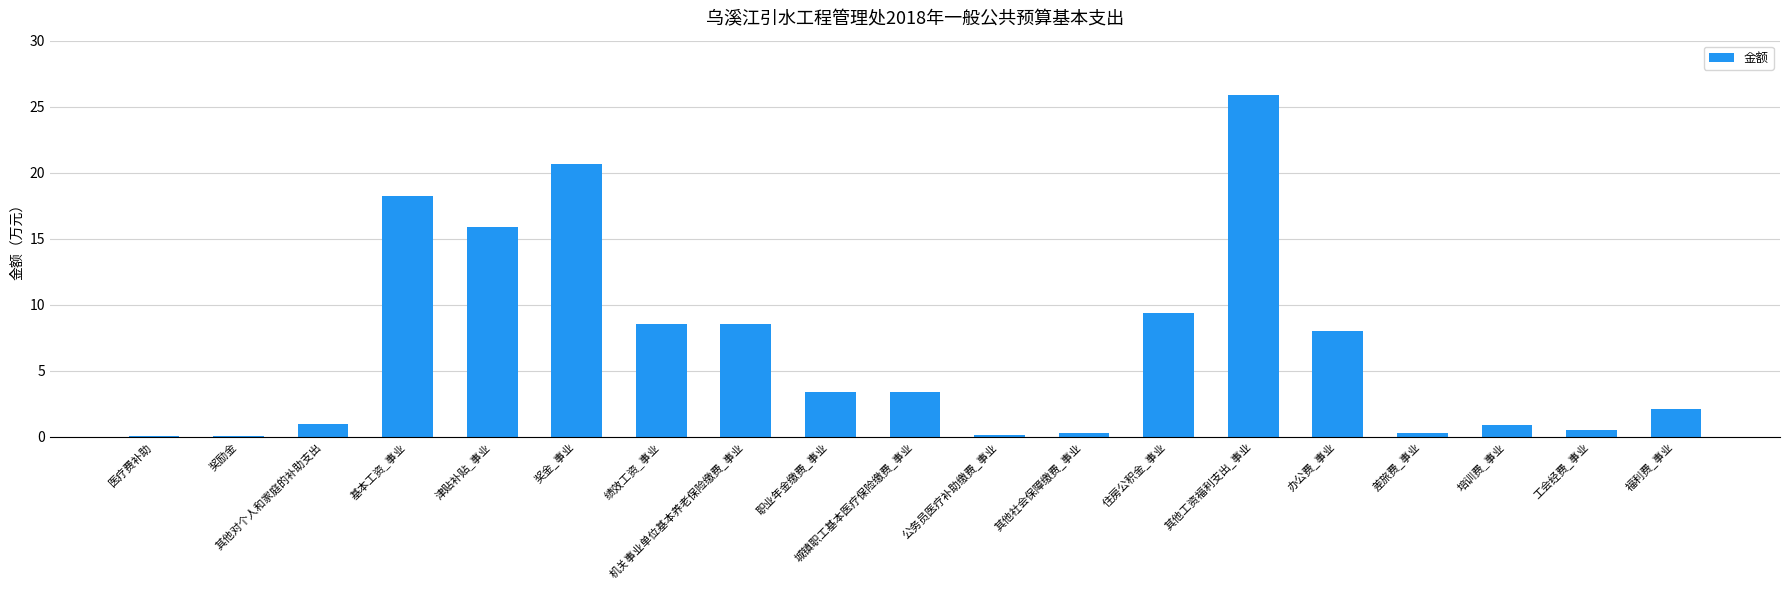

What is the average value?

6.7